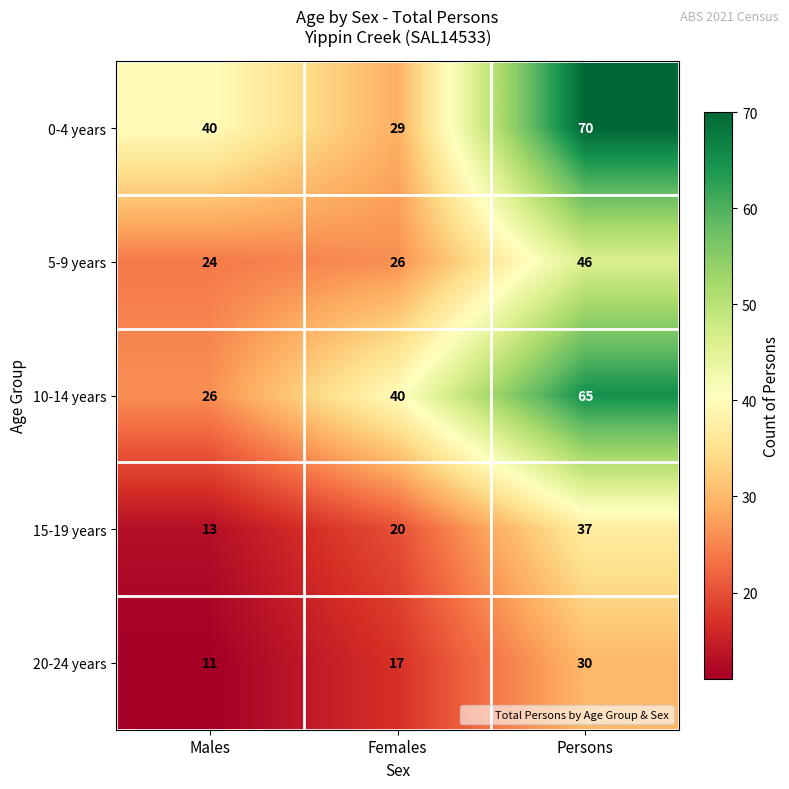

Rank the series at Persons from highest to lowest value.

0-4 years, 10-14 years, 5-9 years, 15-19 years, 20-24 years